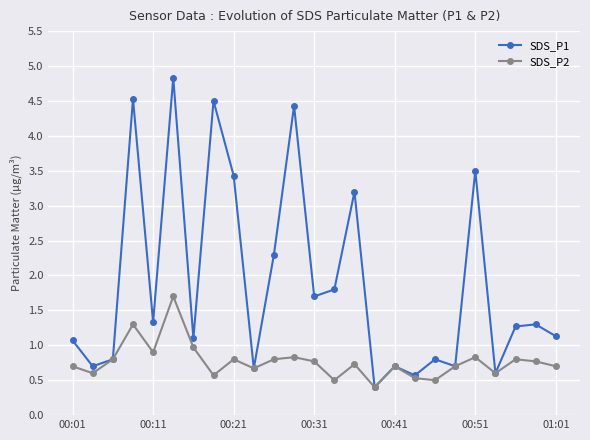

At how many categories does at least one series exceed 4?

4